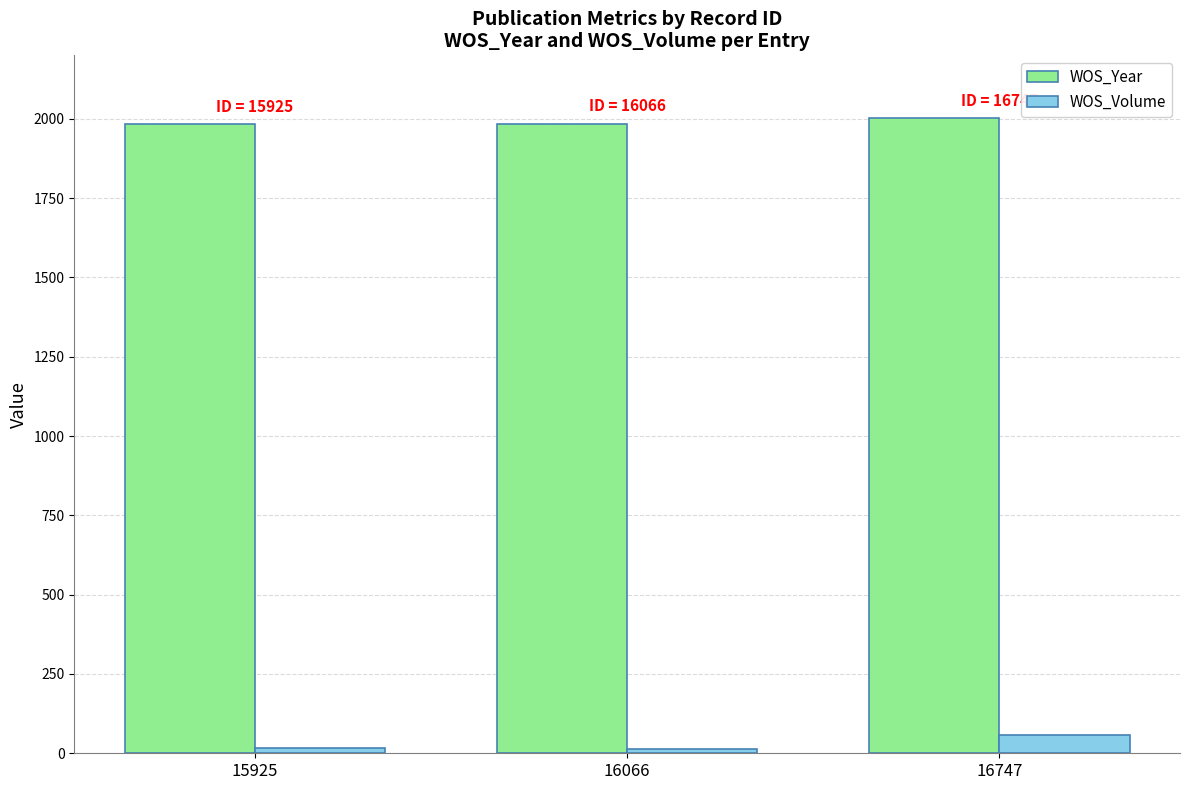

Which series changed the most between 15925 and 16747?

WOS_Volume